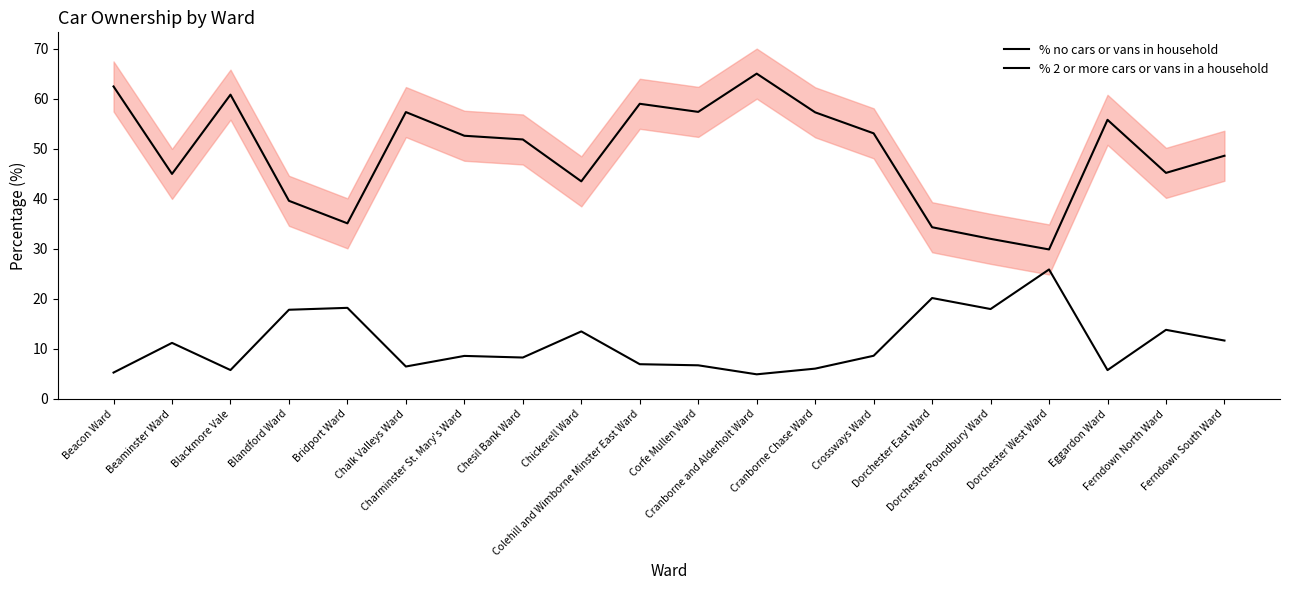

True or false: % no cars or vans in household has a value of 6.7 at Corfe Mullen Ward.

True